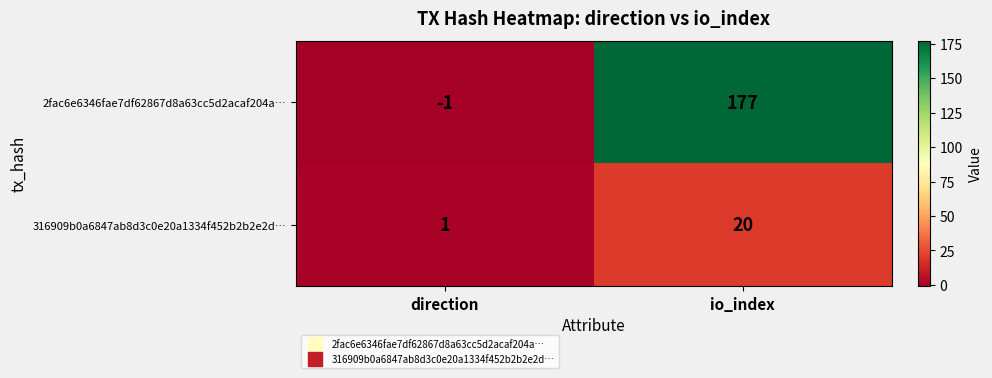

Where is 2fac6e6346fae7df62867d8a63cc5d2acaf204a… nearest to the value 88?

direction